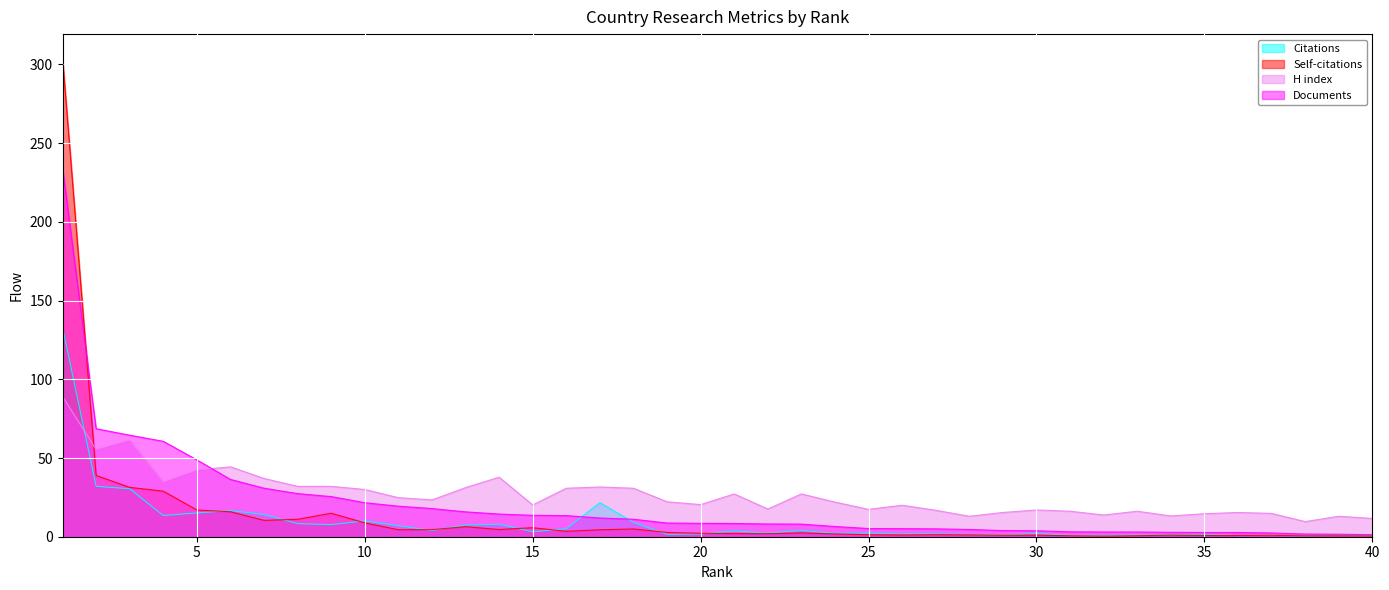

Read the Self-citations value at 31.

0.6